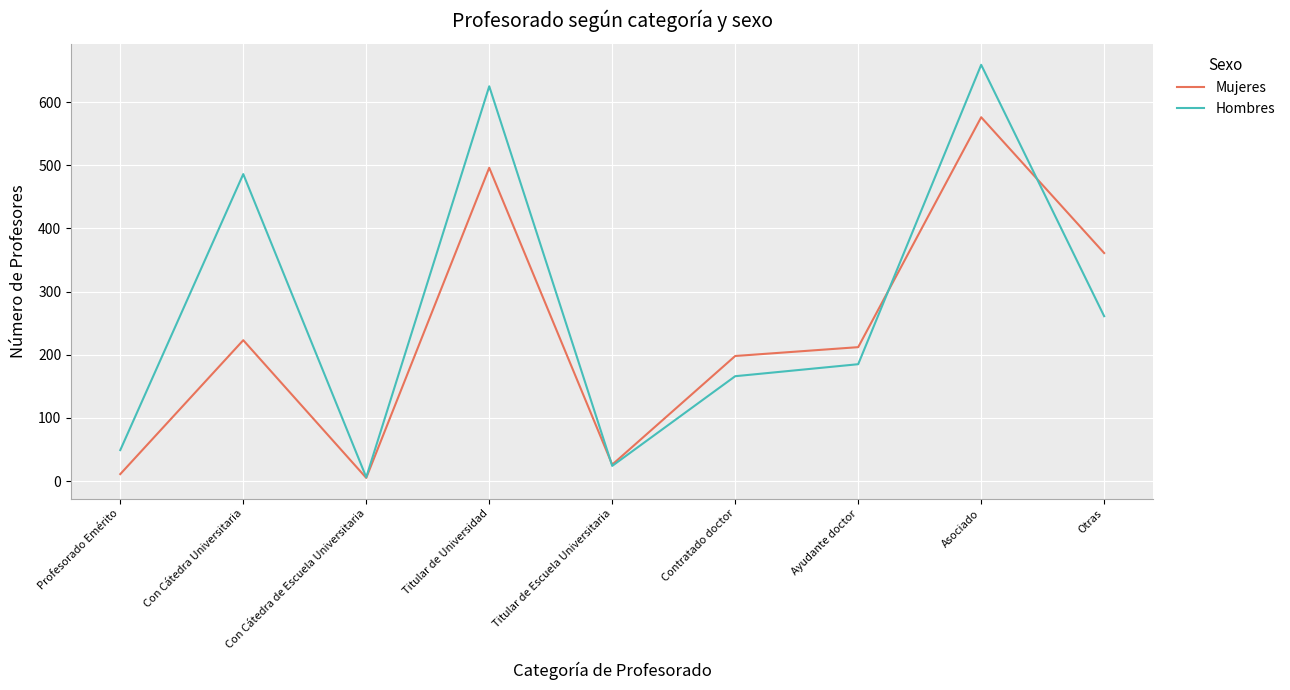

Rank the series by their maximum value, from lowest to highest.

Mujeres, Hombres